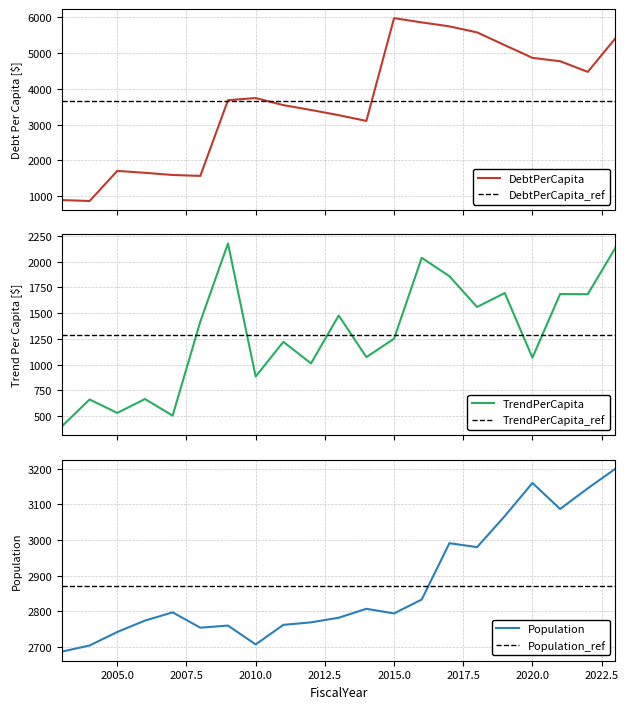

Reading left to right, what are all the values shown in this chart?

DebtPerCapita: 891.3	865.4	1706.8	1652.8	1592.8	1566.8	3683.0	3742.1	3544.5	3409.2	3263.8	3103.0	5975.3	5856.0	5745.6	5577.2	5220.1	4865.5	4771.6	4473.8	5414.1
TrendPerCapita: 400.2	661.0	530.0	665.3	503.8	1417.8	2177.7	883.5	1221.2	1011.5	1477.0	1072.7	1251.6	2038.2	1859.1	1560.1	1695.8	1066.9	1685.7	1684.3	2135.9
Population: 2687.0	2704.0	2742.0	2774.0	2797.0	2754.0	2760.0	2707.0	2762.0	2769.0	2782.0	2807.0	2794.0	2833.0	2991.0	2980.0	3067.0	3160.0	3087.0	3145.0	3200.0